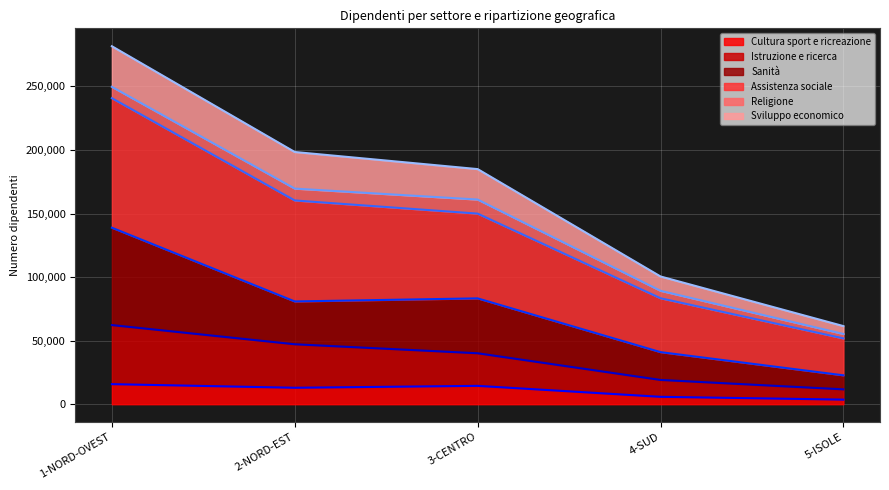

The value of Cultura sport e ricreazione at 3-CENTRO is 14445. True or false?

True